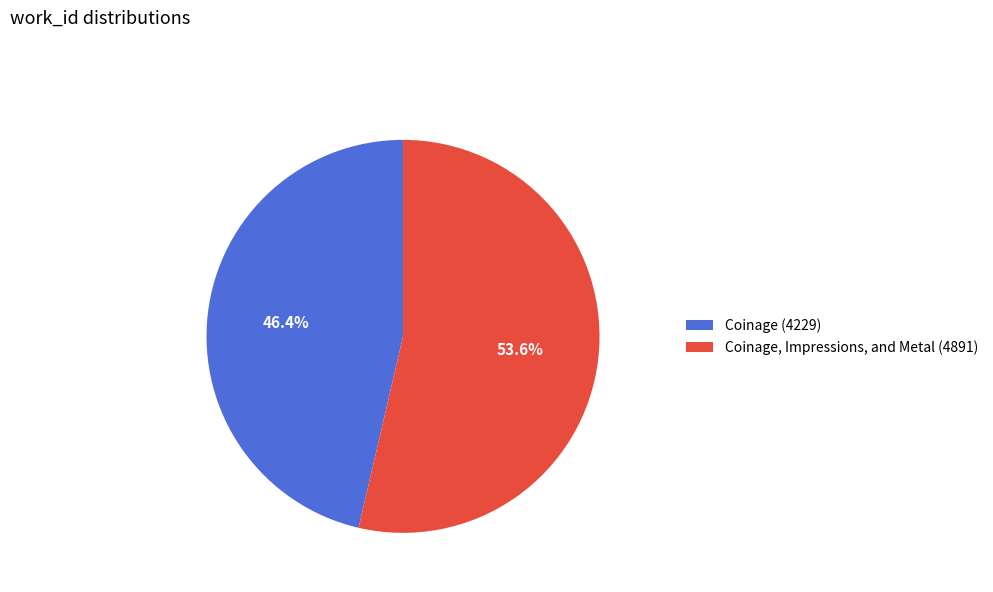

Is it true that Coinage, Impressions, and Metal (4891) is 54% of the pie?

True